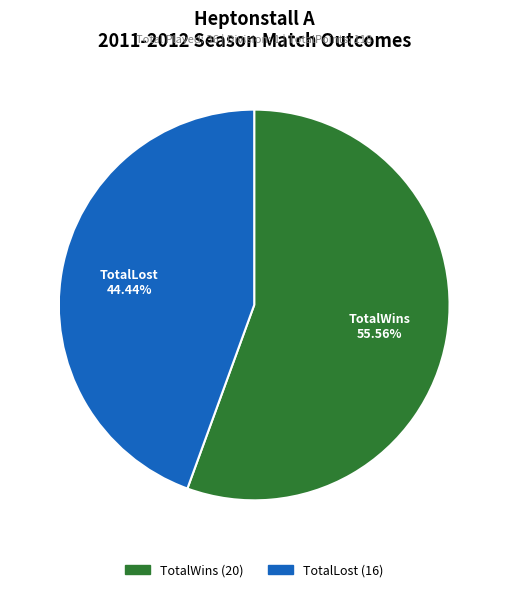

Which slice is the smallest?

TotalLost